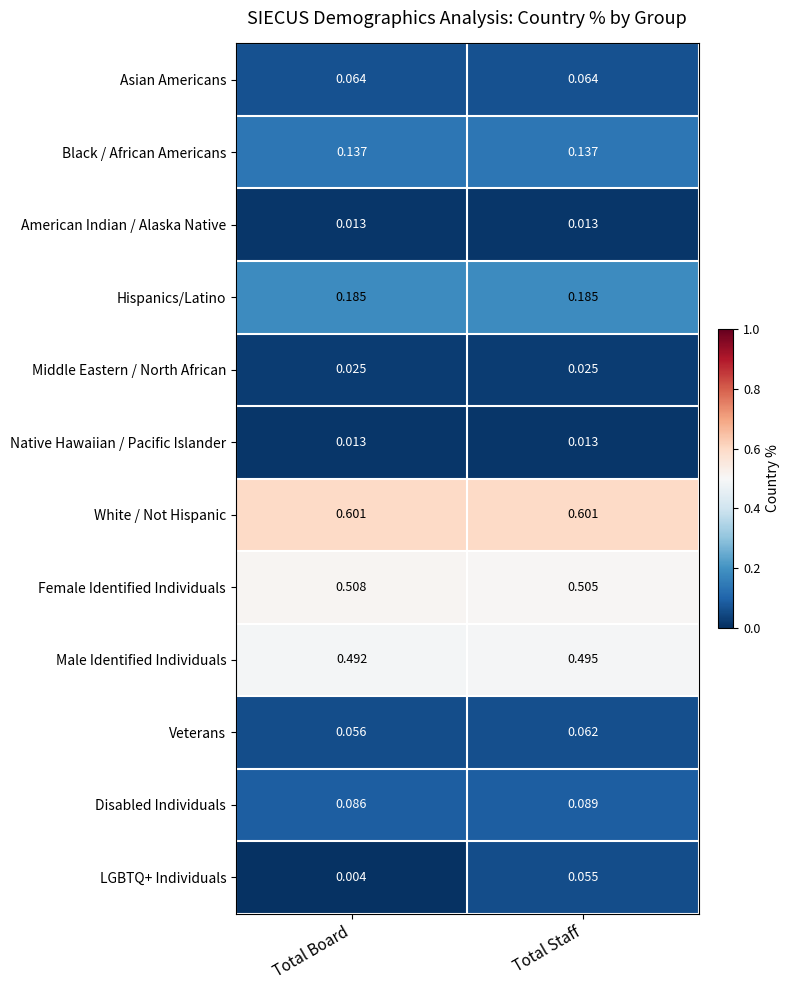

Count the number of categories in the chart.

2